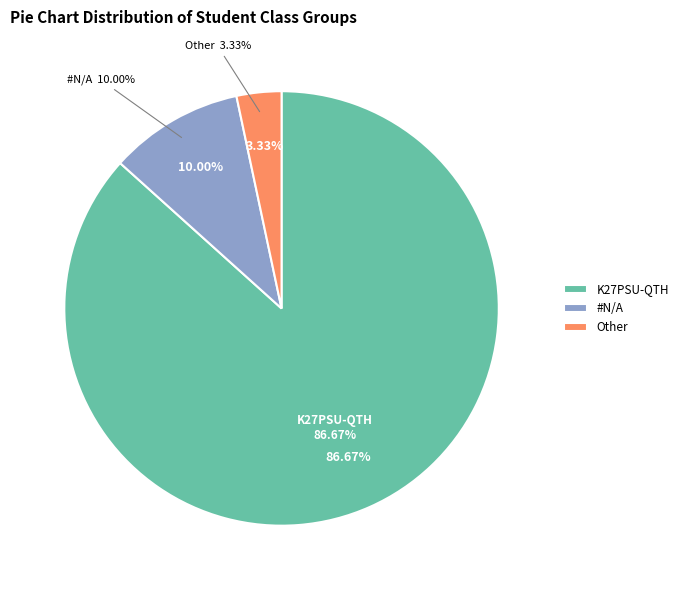

Is it true that #N/A is 10% of the pie?

True